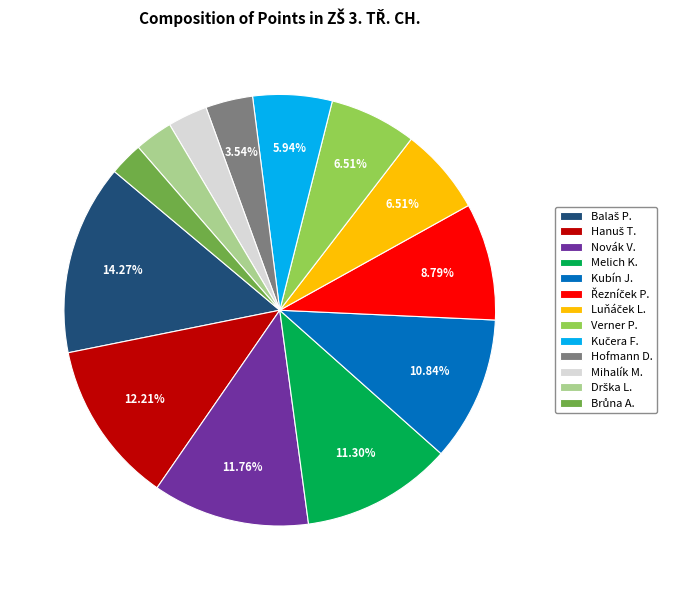

Do Novák V. and Hofmann D. together represent more than half of the pie?

No